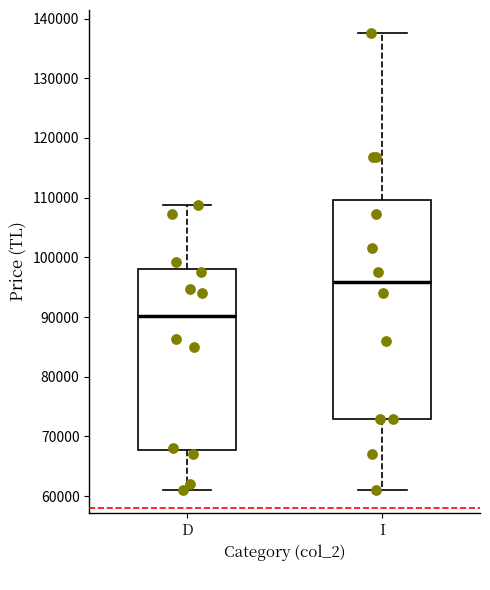

Where does the upper whisker of the box for I end on the y-axis? The values are not printed on the chart, so give them approximately, as read against the axis.

138000